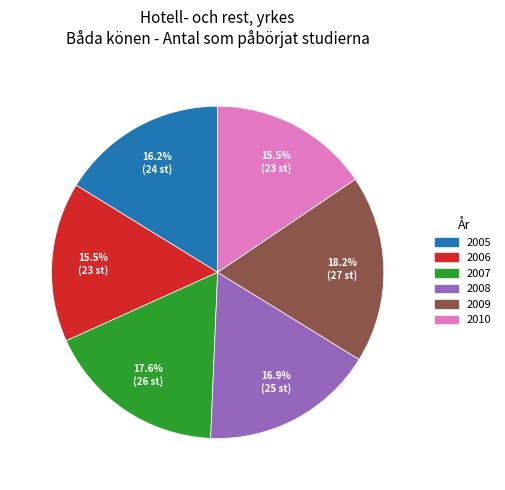

Is 2009 the majority of the pie?

No